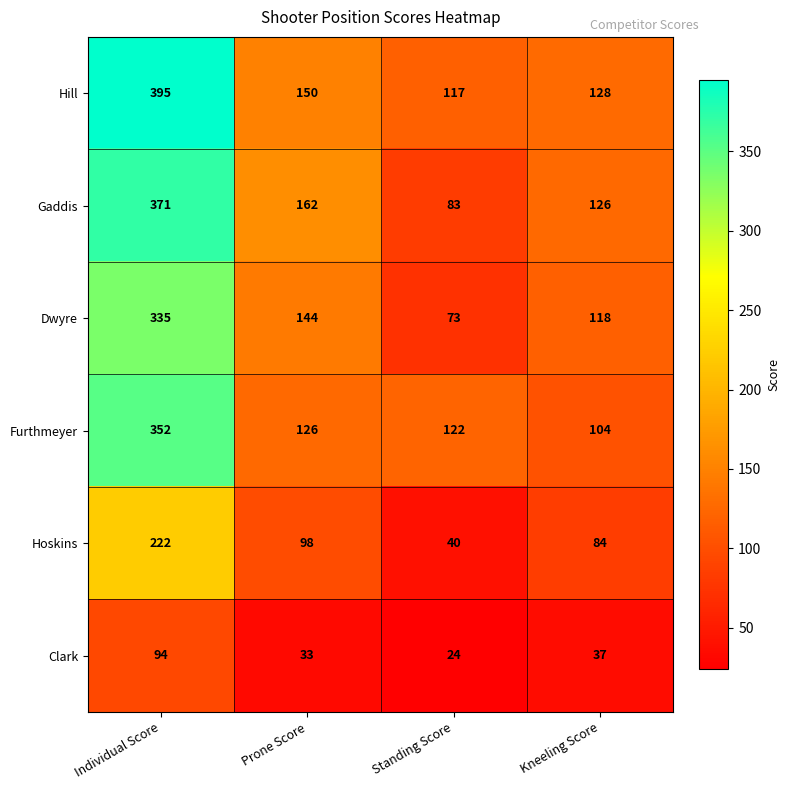

Reading left to right, extract all data points from this chart.

Hill: Individual Score=395	Prone Score=150	Standing Score=117	Kneeling Score=128
Gaddis: Individual Score=371	Prone Score=162	Standing Score=83	Kneeling Score=126
Dwyre: Individual Score=335	Prone Score=144	Standing Score=73	Kneeling Score=118
Furthmeyer: Individual Score=352	Prone Score=126	Standing Score=122	Kneeling Score=104
Hoskins: Individual Score=222	Prone Score=98	Standing Score=40	Kneeling Score=84
Clark: Individual Score=94	Prone Score=33	Standing Score=24	Kneeling Score=37